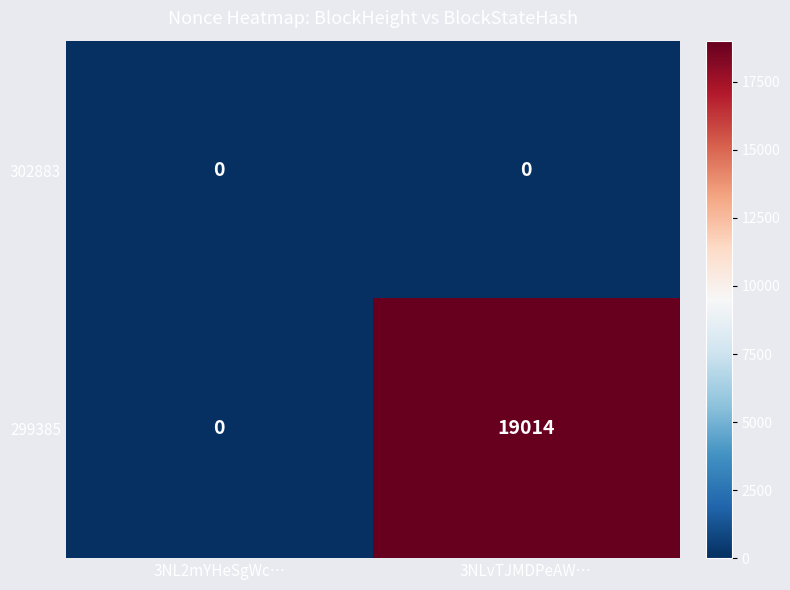

Between 3NL2mYHeSgWc… and 3NLvTJMDPeAW…, which series saw the biggest shift?

299385